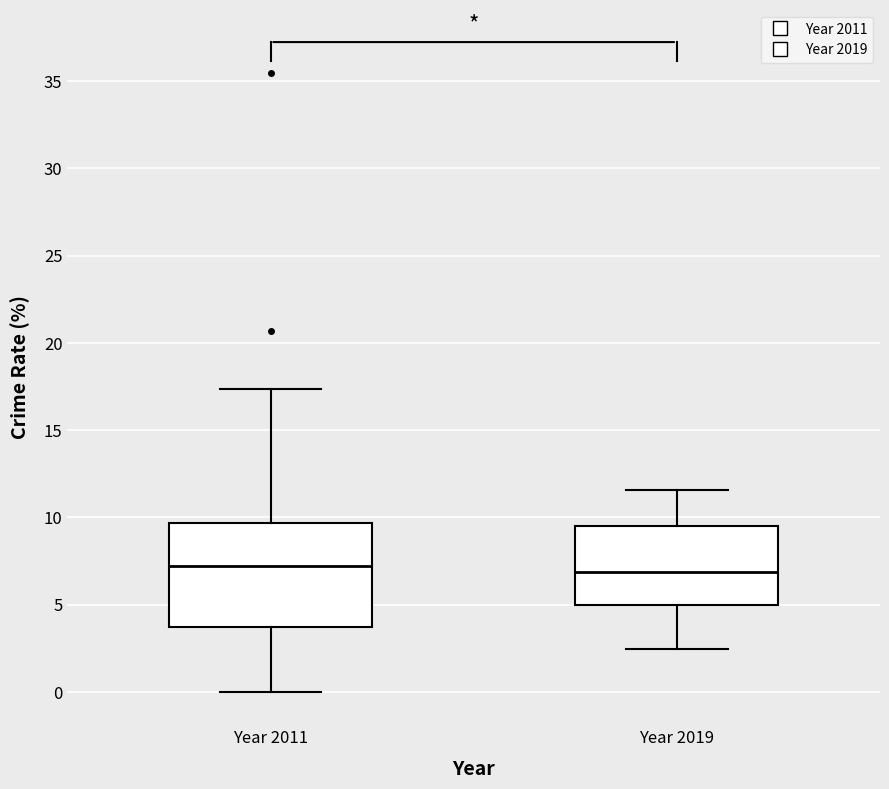

Reading left to right, read every box against the y-axis: the position of its median line, the range the box covers, and the ends of its whiskers. The values are not printed on the chart, so give them approximately, as read against the axis.

Year 2011: median 7.0, box 3.5 to 9.5, whiskers 0.0 to 17.5
Year 2019: median 7.0, box 5.0 to 9.5, whiskers 2.5 to 11.5